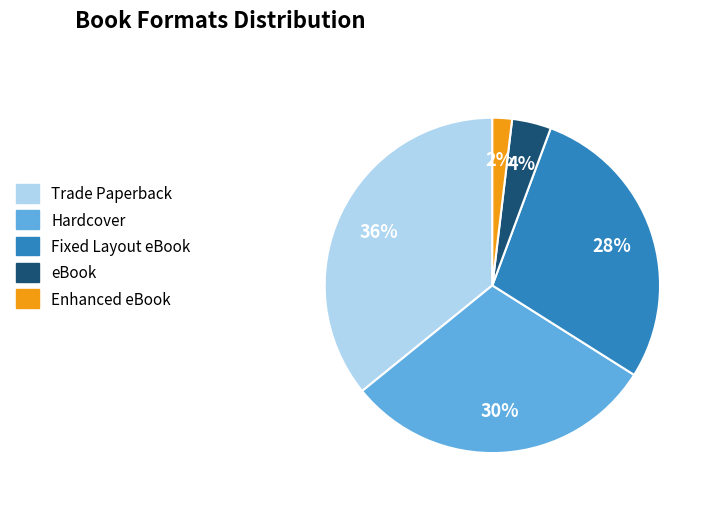

Is the sum of Fixed Layout eBook and Trade Paperback greater than half?

Yes